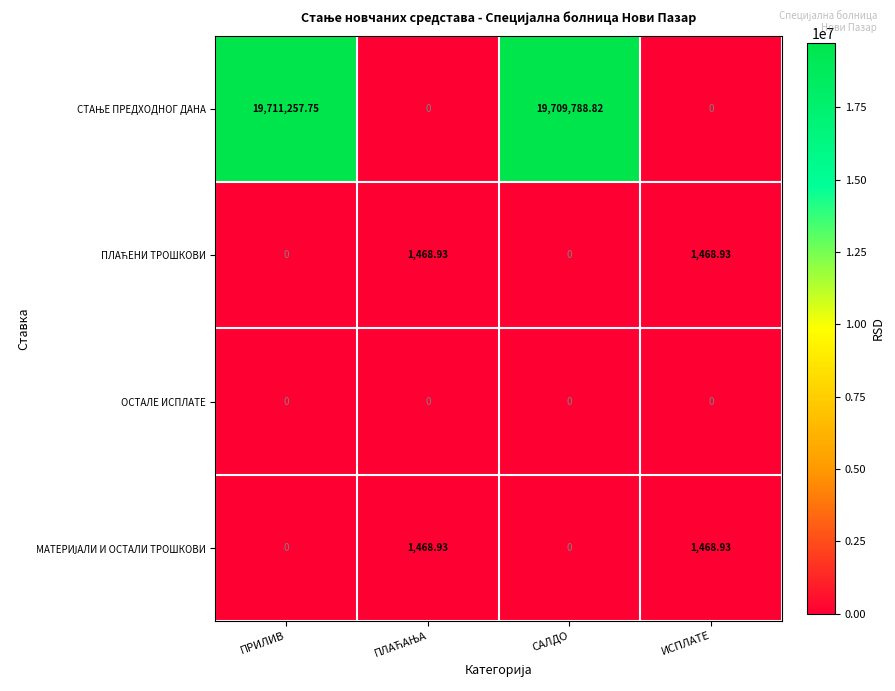

At which category does the chart reach its peak across all series?

ПРИЛИВ